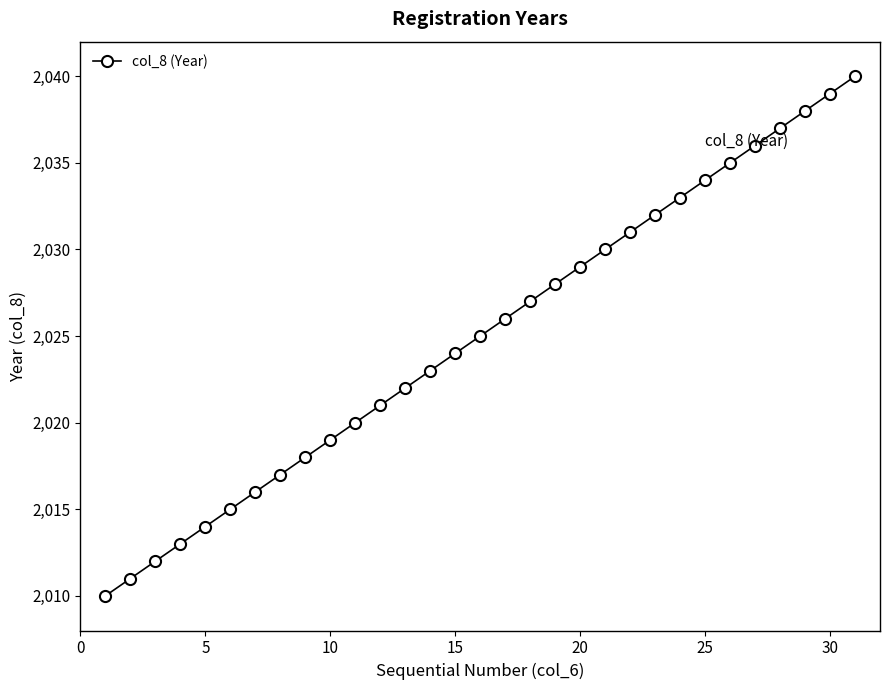

What is the value of the 30th point from the left?

2039